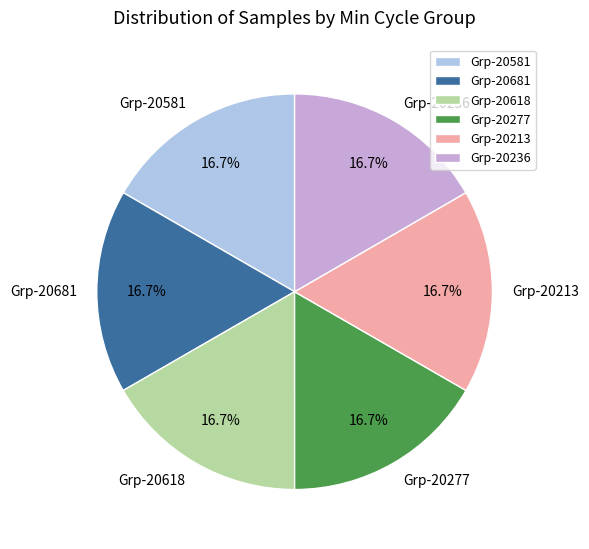

Approximately how many times larger is the value at Grp-20236 compared to Grp-20581?

1.0